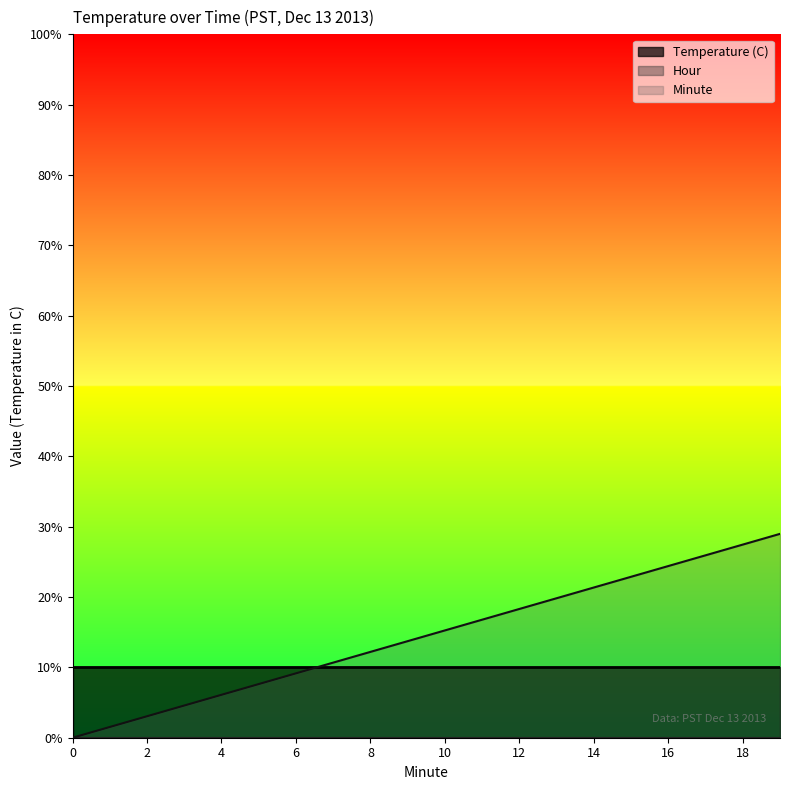

Does the chart have visible grid lines?

No